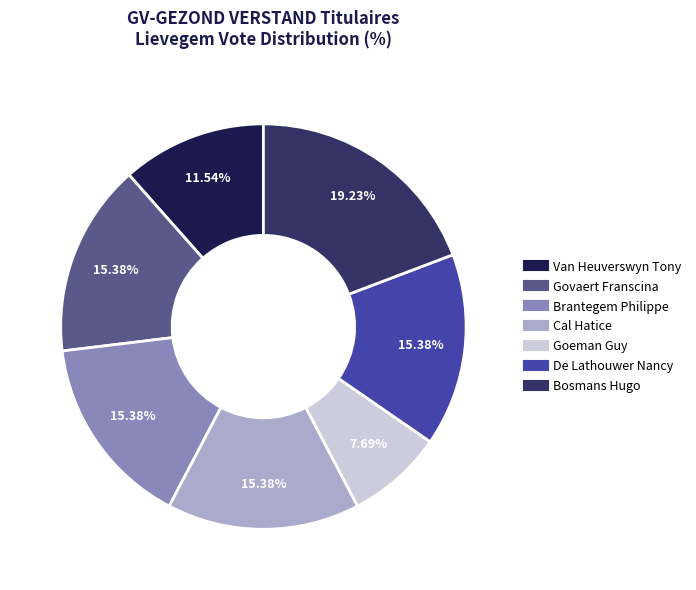

Is there any slice that represents more than half of the pie?

No